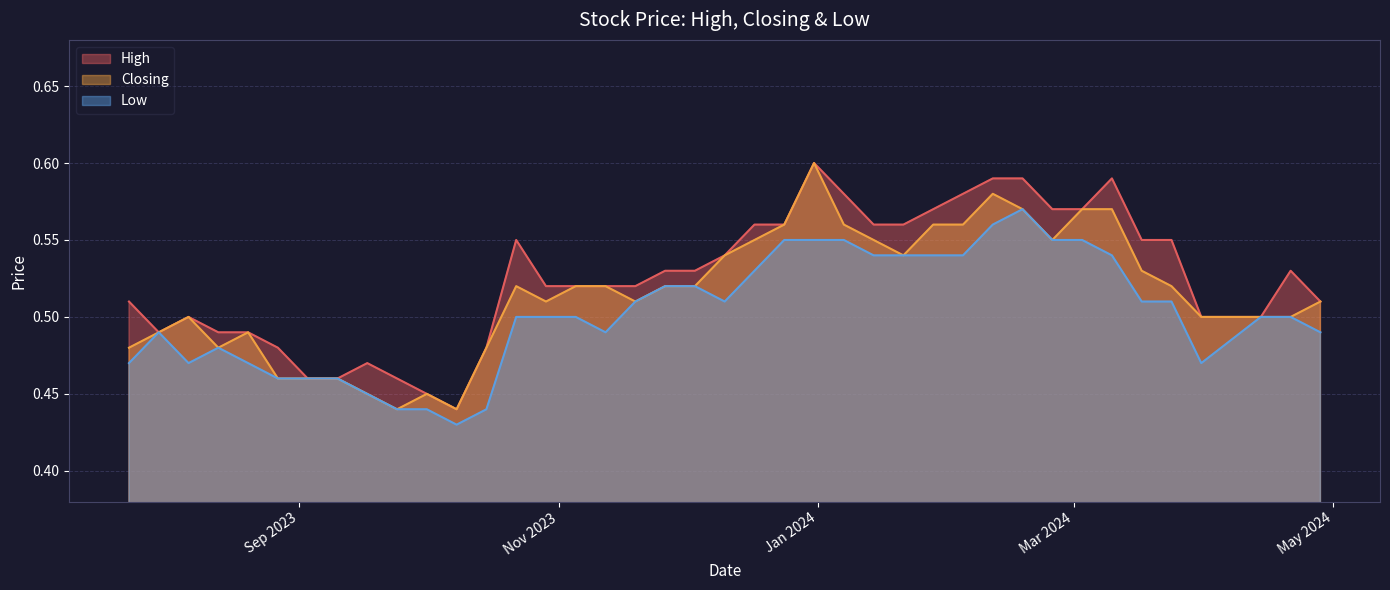

Rank the series by their average value, from lowest to highest.

Low, Closing, High